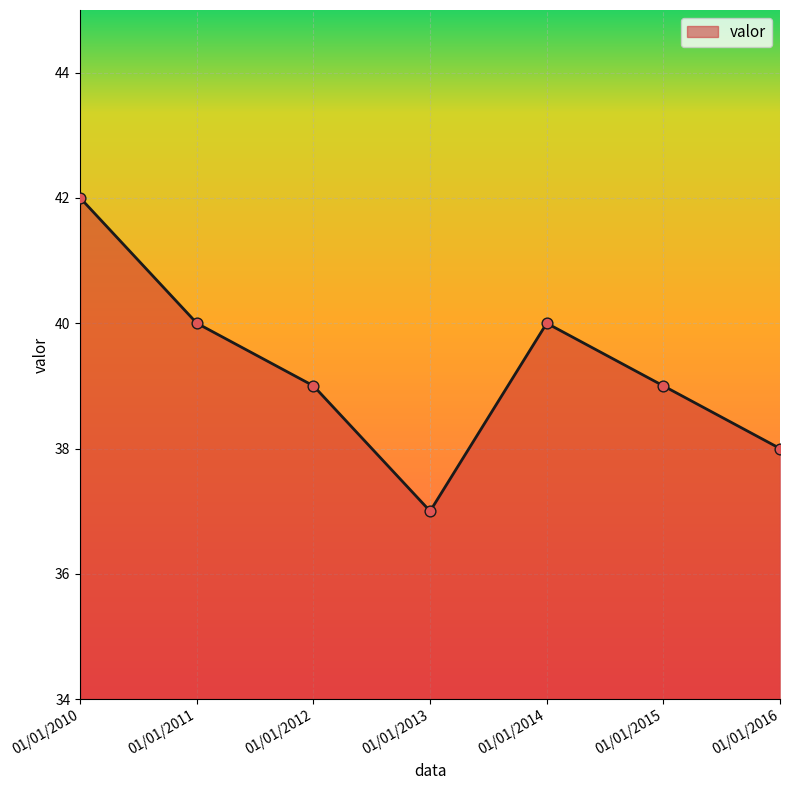

Between 01/01/2014 and 01/01/2015, which is larger?

01/01/2014